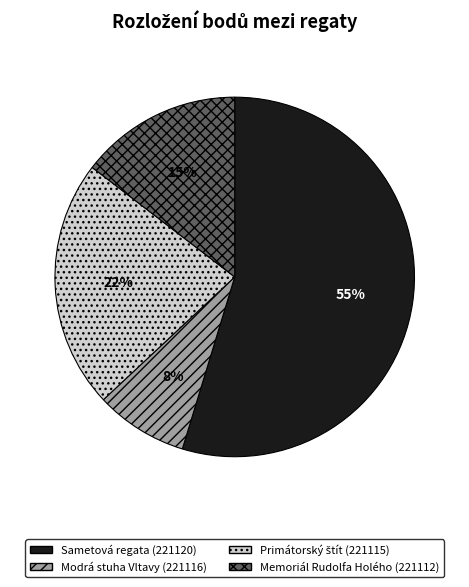

How many slices are in this pie chart?

4